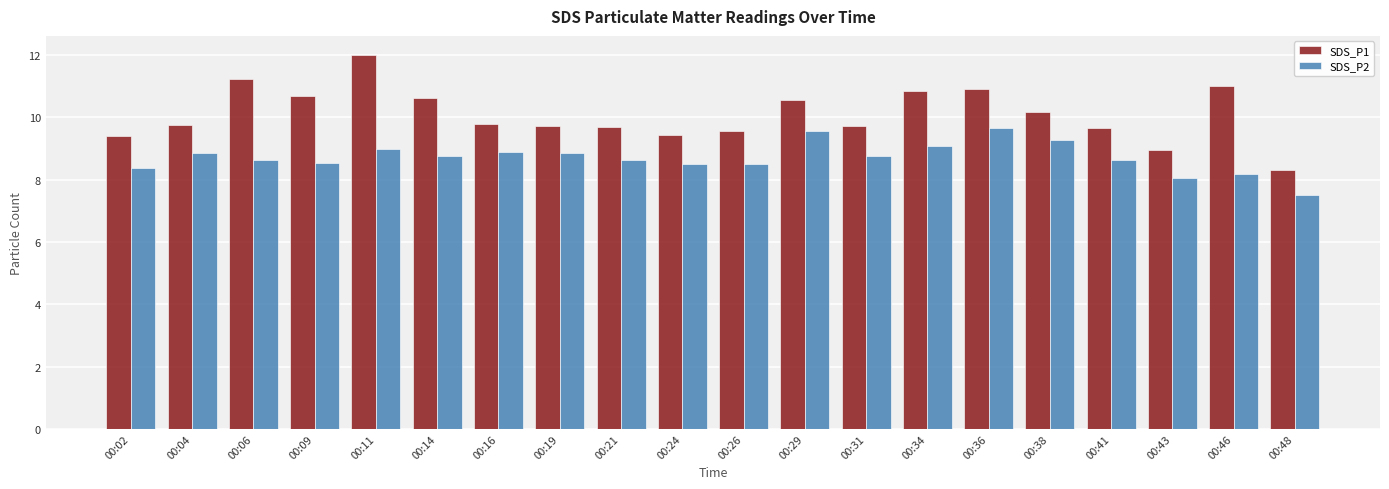

What is the total value across all series at 00:48?

15.8